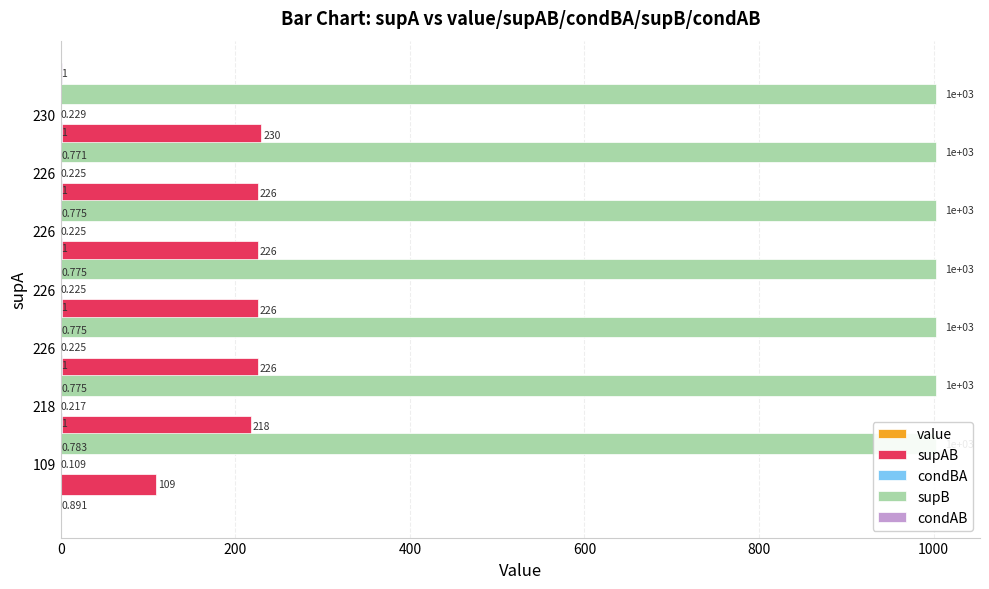

What is the maximum value for supB?

0.3